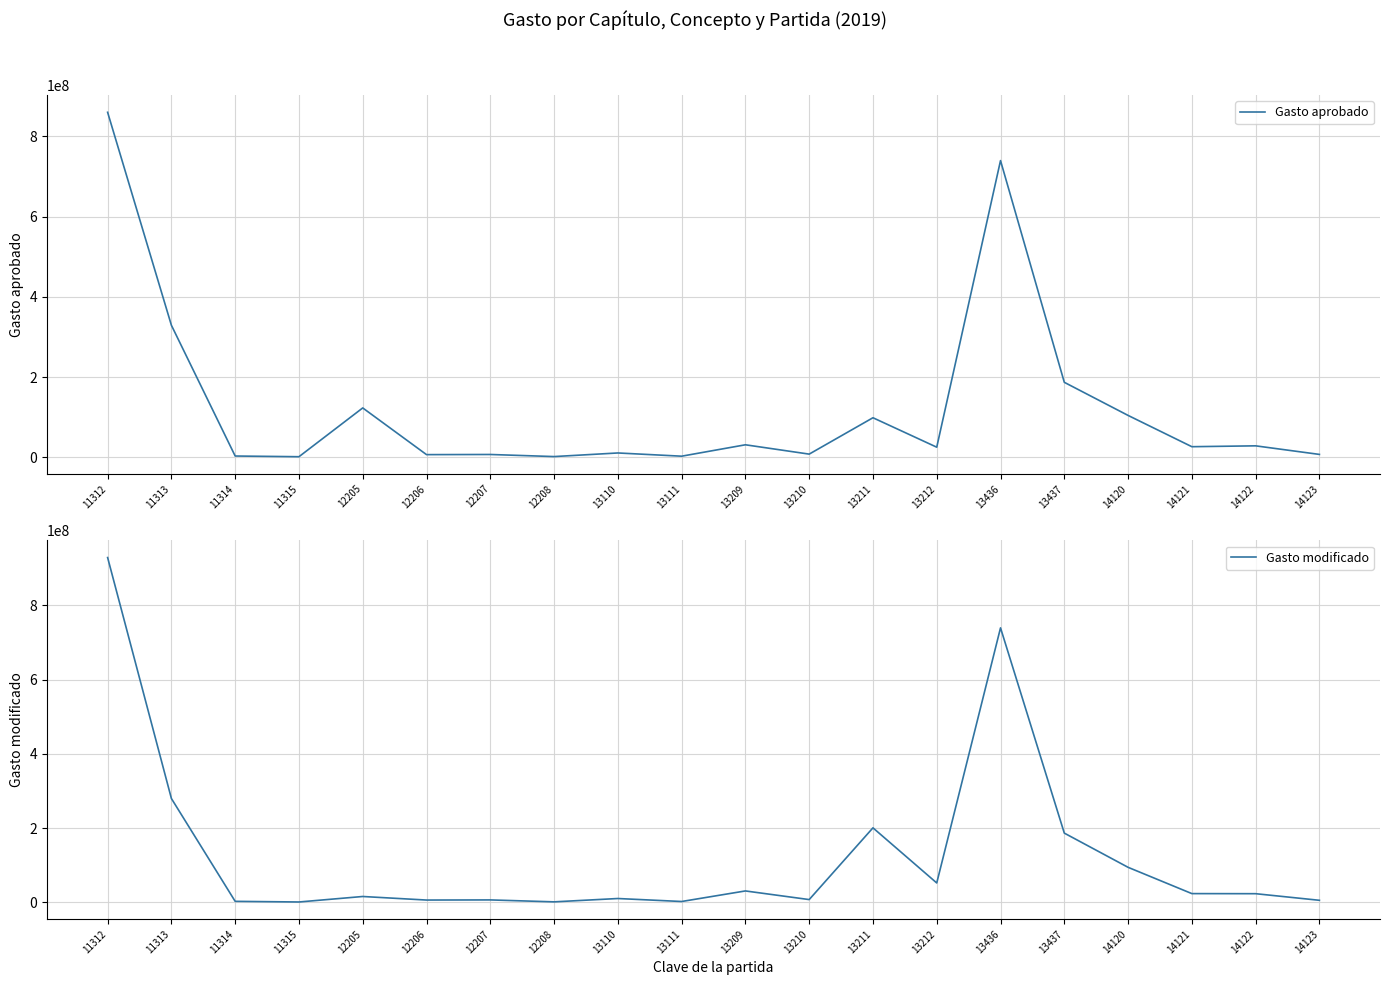

Reading left to right, transcribe all the data shown in this chart.

Gasto aprobado: 11312=859741063.4	11313=328949350.7	11314=3099234.3	11315=1375302.5	12205=122956037.8	12206=6582843.0	12207=6936648.8	12208=1734162.2	13110=10713600.0	13111=2678400.0	13209=31100351.9	13210=7845594.6	13211=98488810.7	13212=25104215.5	13436=739379274.7	13437=186806286.4	14120=104305374.0	14121=26342564.0	14122=28484317.6	14123=7121079.4
Gasto modificado: 11312=928638899.9	11313=279942915.4	11314=3099234.3	11315=1375302.5	12205=16156037.8	12206=6582843.0	12207=6936648.8	12208=1734162.2	13110=10713600.0	13111=2678400.0	13209=31100351.9	13210=7845594.6	13211=200988810.7	13212=52572318.9	13436=739379274.7	13437=186806286.4	14120=94705374.0	14121=23942564.0	14122=23684317.6	14123=5921079.4